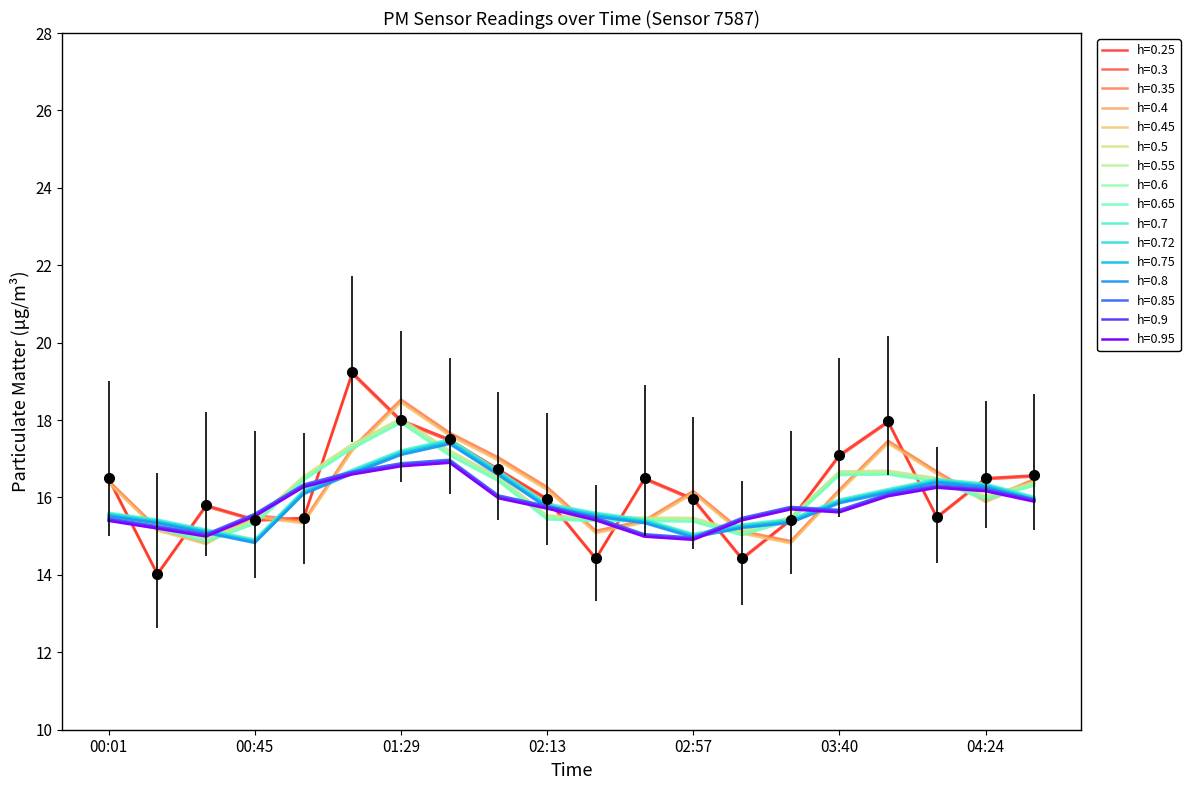

Does the chart have visible grid lines?

No